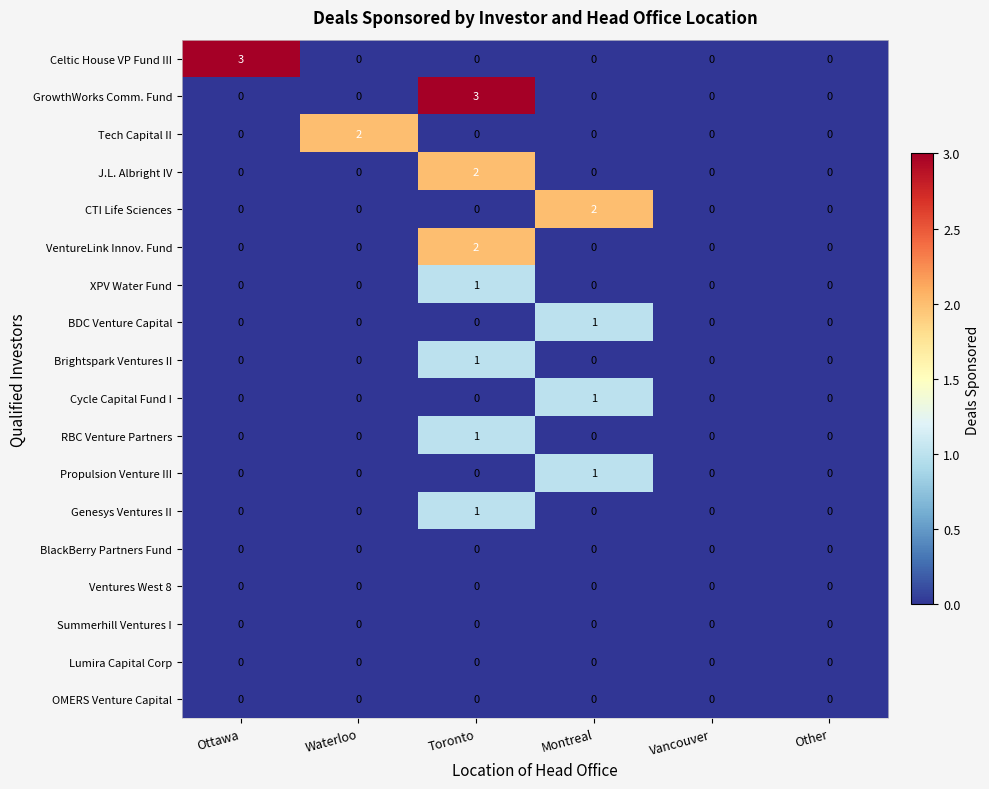

What is the maximum value shown in the chart?

3